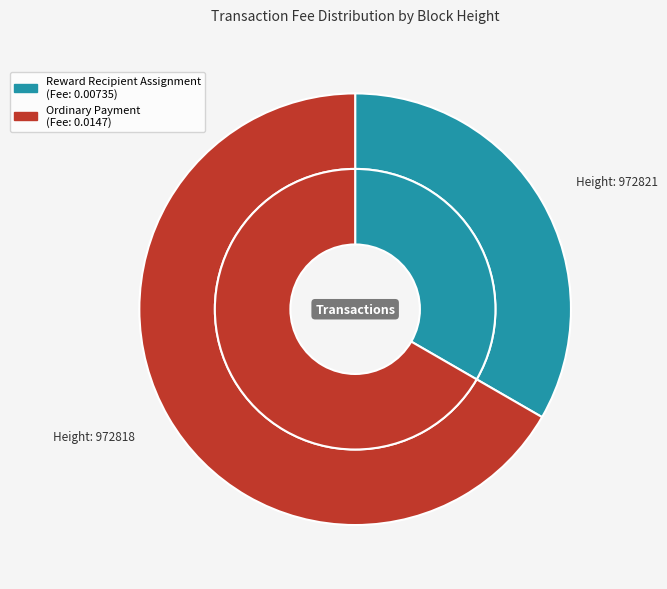

Which has a higher value, 972821 or 972818?

972818